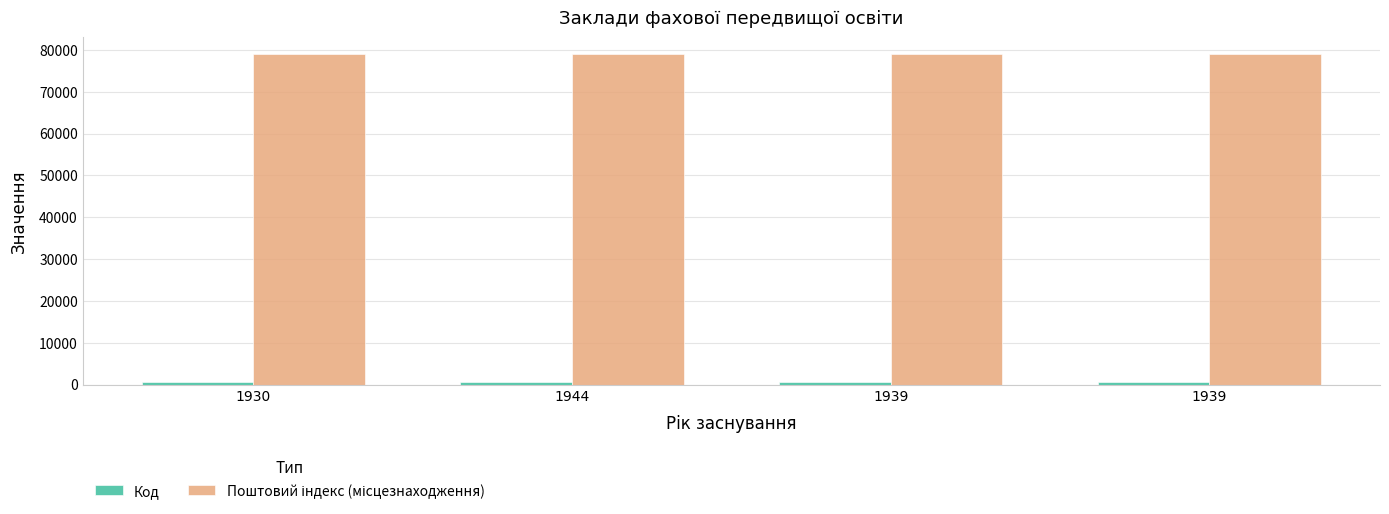

List the labels in order of Код value, largest first.

1944, 1930, 1939, 1939